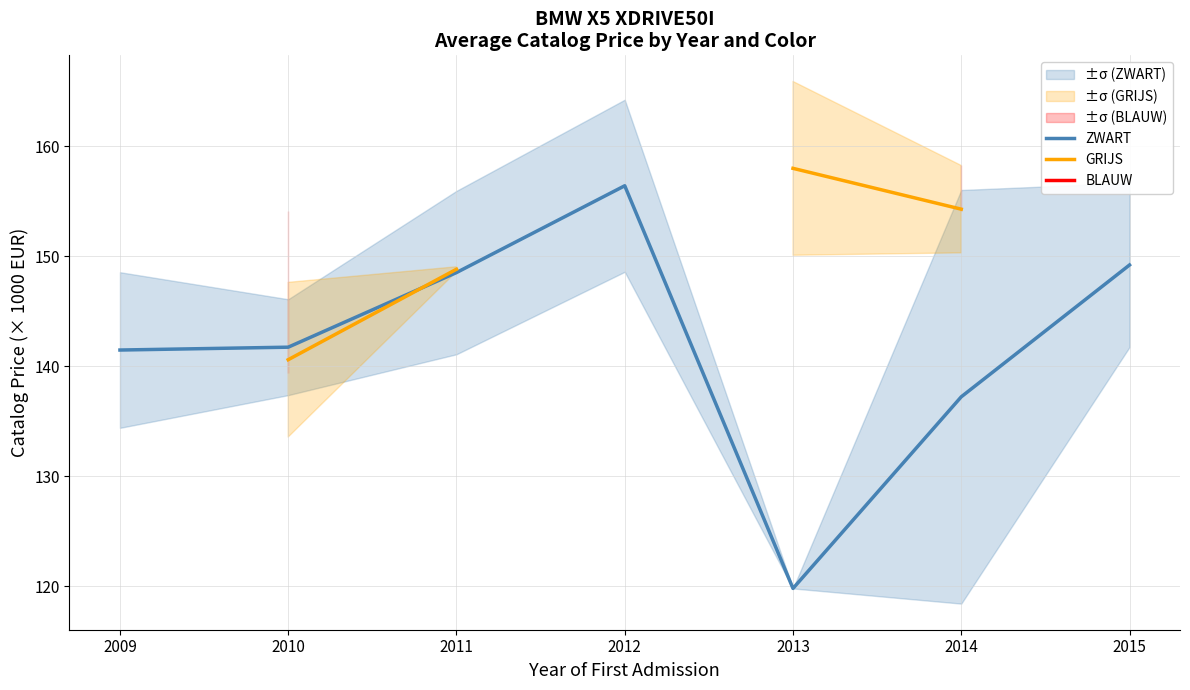

True or false: ZWART has more than 0 points higher than both neighbors.

True